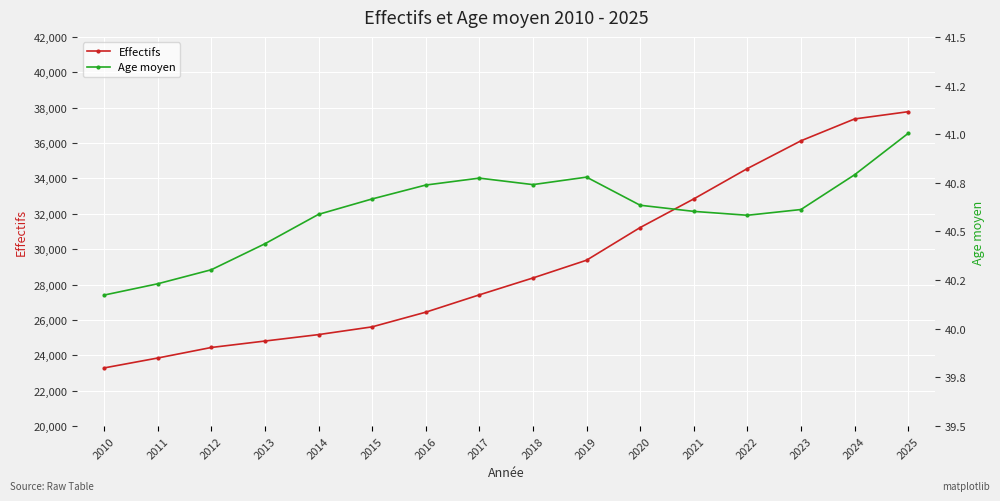

True or false: Effectifs has a value of 38142.4 at 2010.

False